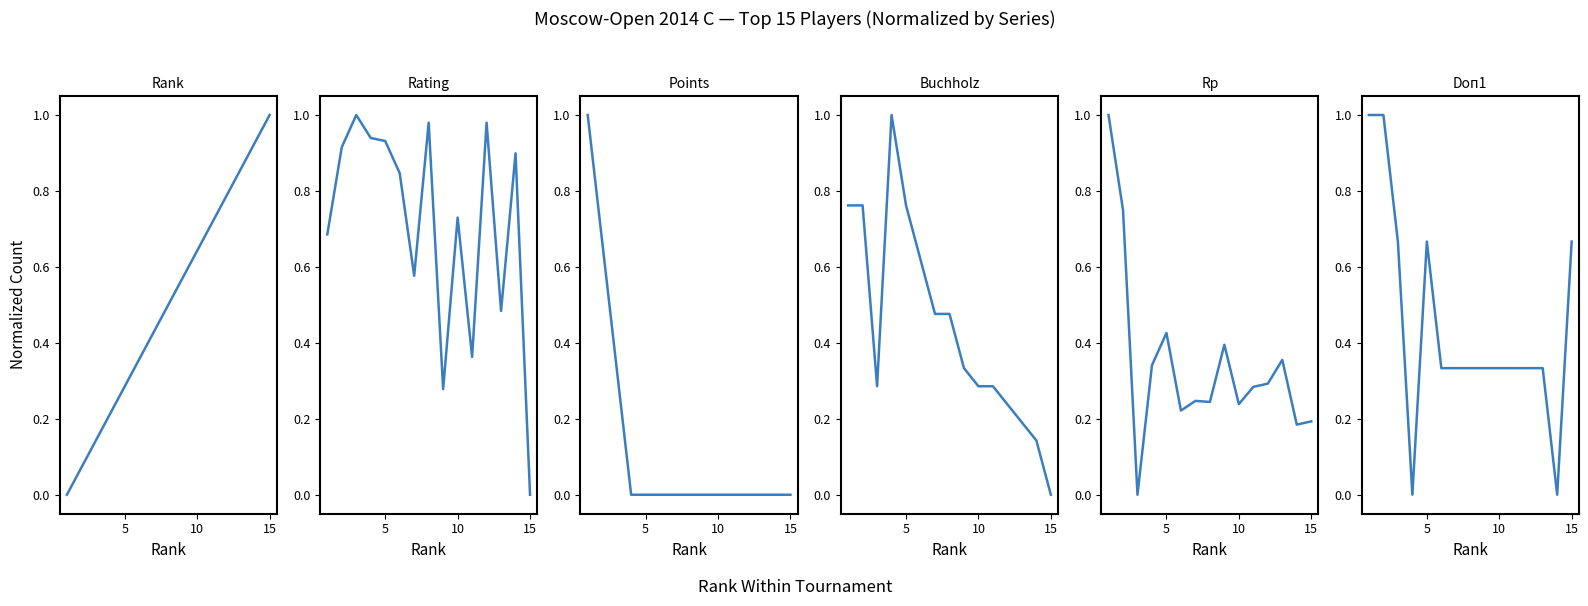

Is this an area chart (filled region under the line)?

No